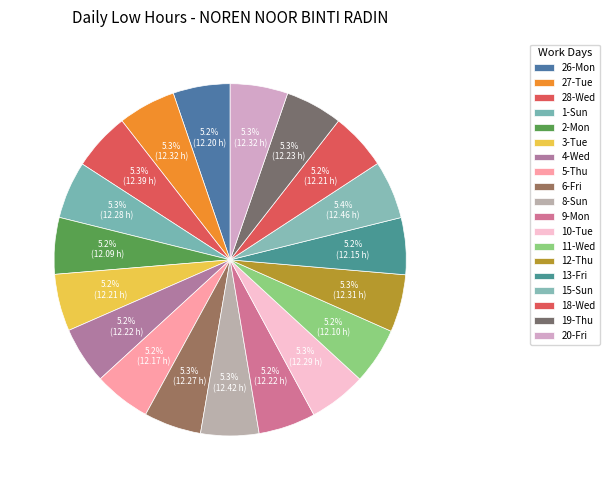

What percentage is NOT represented by 3-Tue?

94.8%